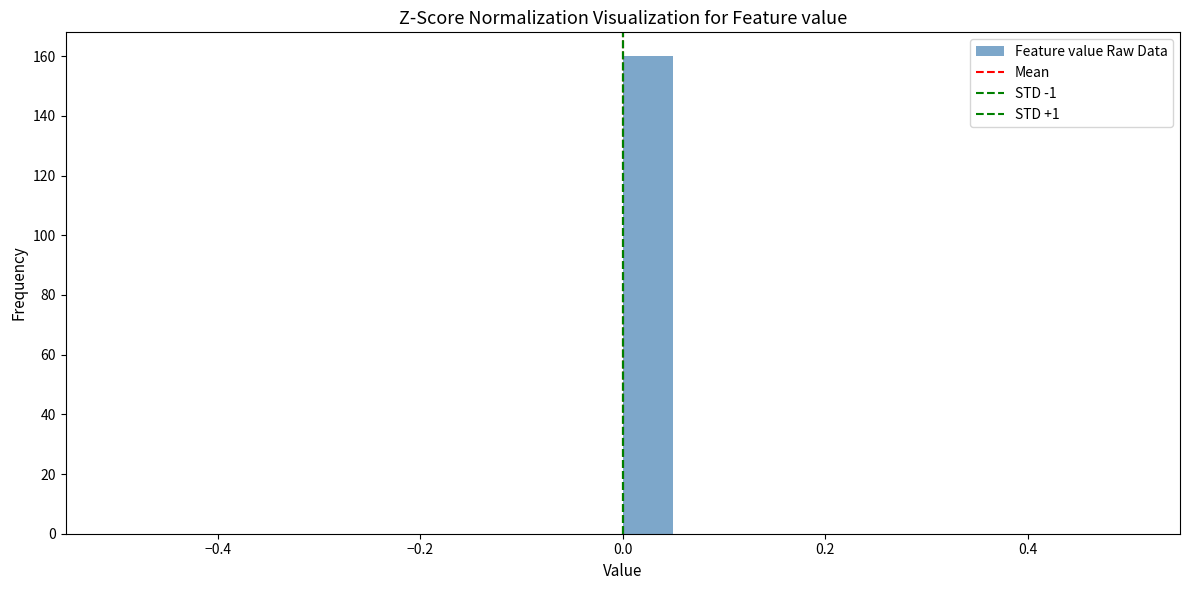

Around what value on the x-axis is the tallest bar? Give the approximate position of its centre, as read against the axis.

0.02